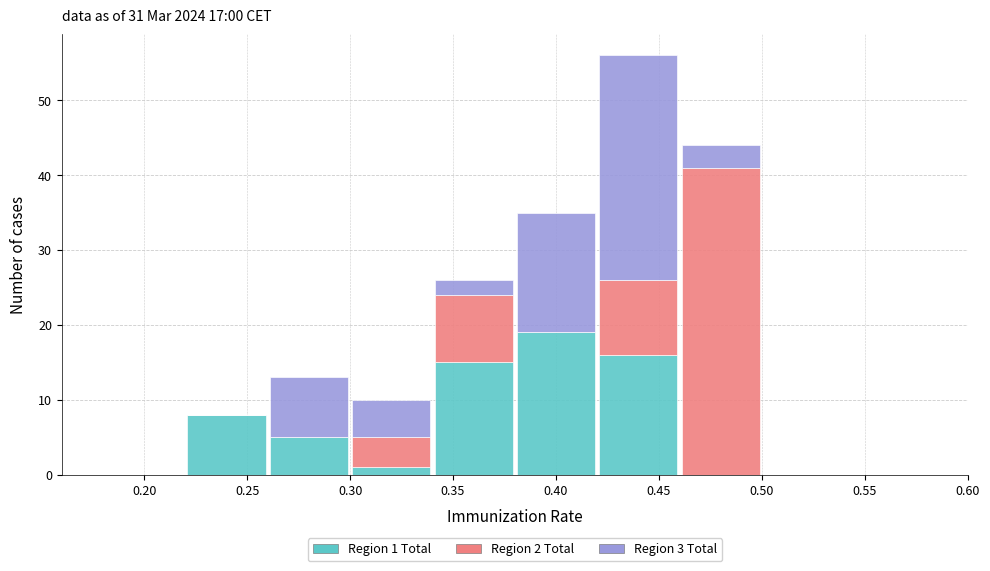

Which range on the x-axis has the tallest stacked bar (by total height)?

0.42 to 0.46